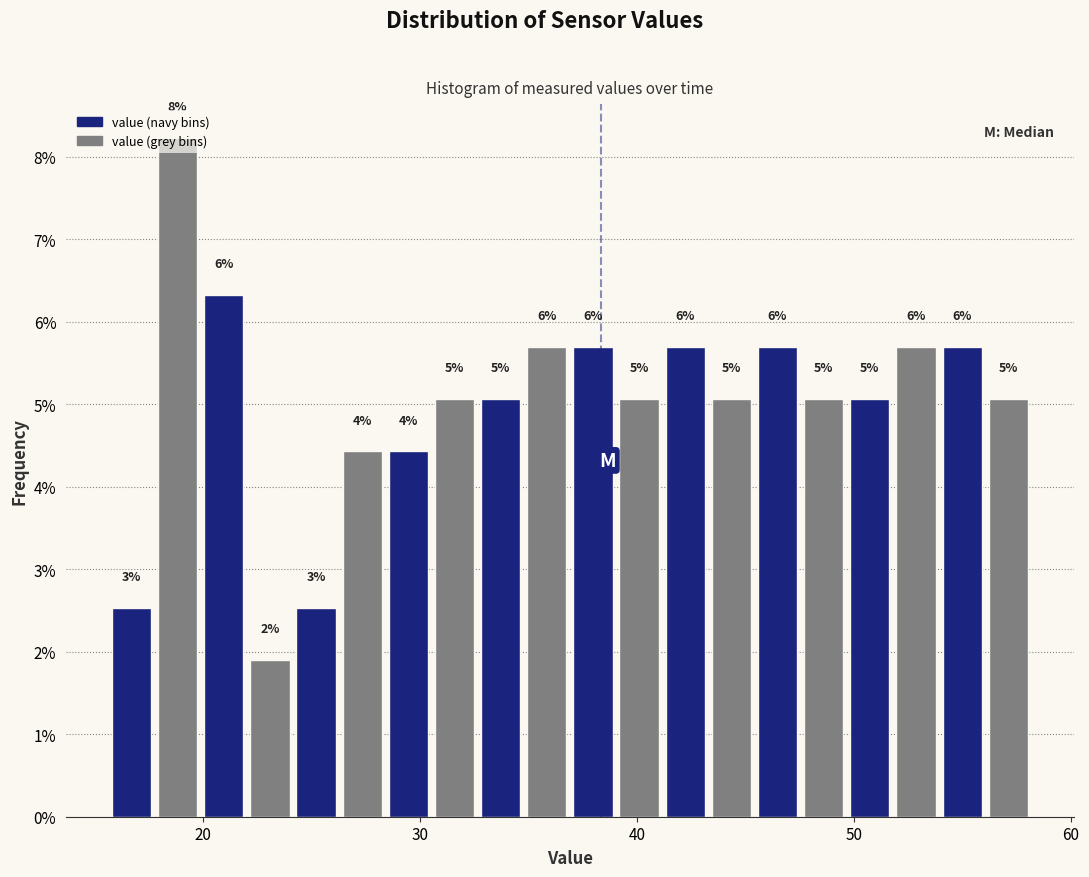

Around what value on the x-axis is the tallest bar? Give the approximate position of its centre, as read against the axis.

19